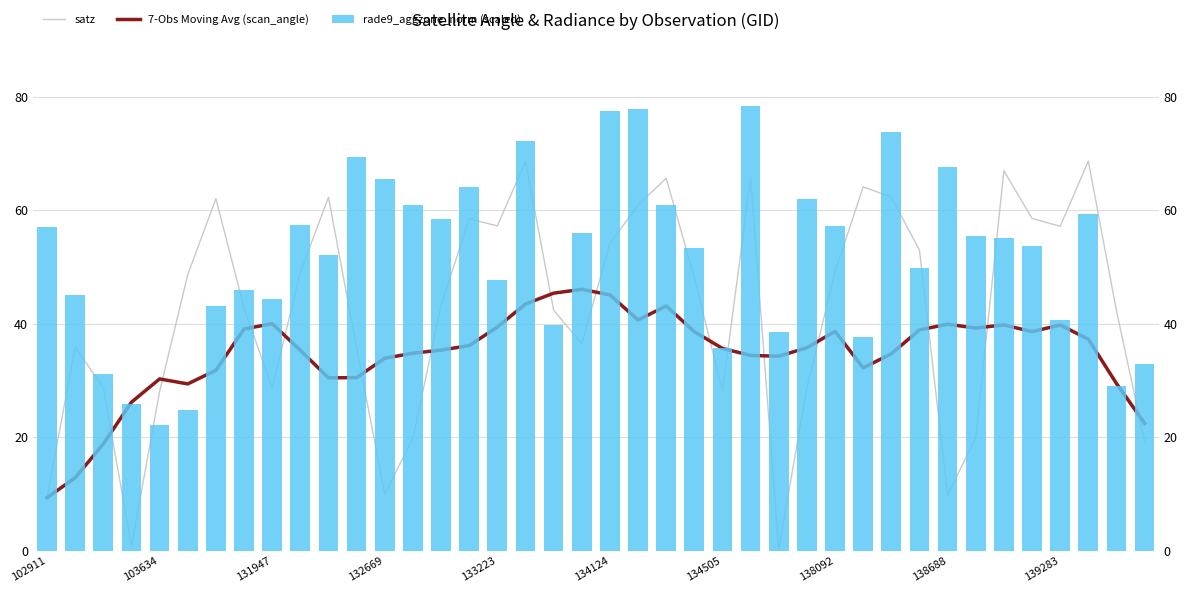

Which series has the largest total across all categories?

rade9_aggzone_norm (scaled)